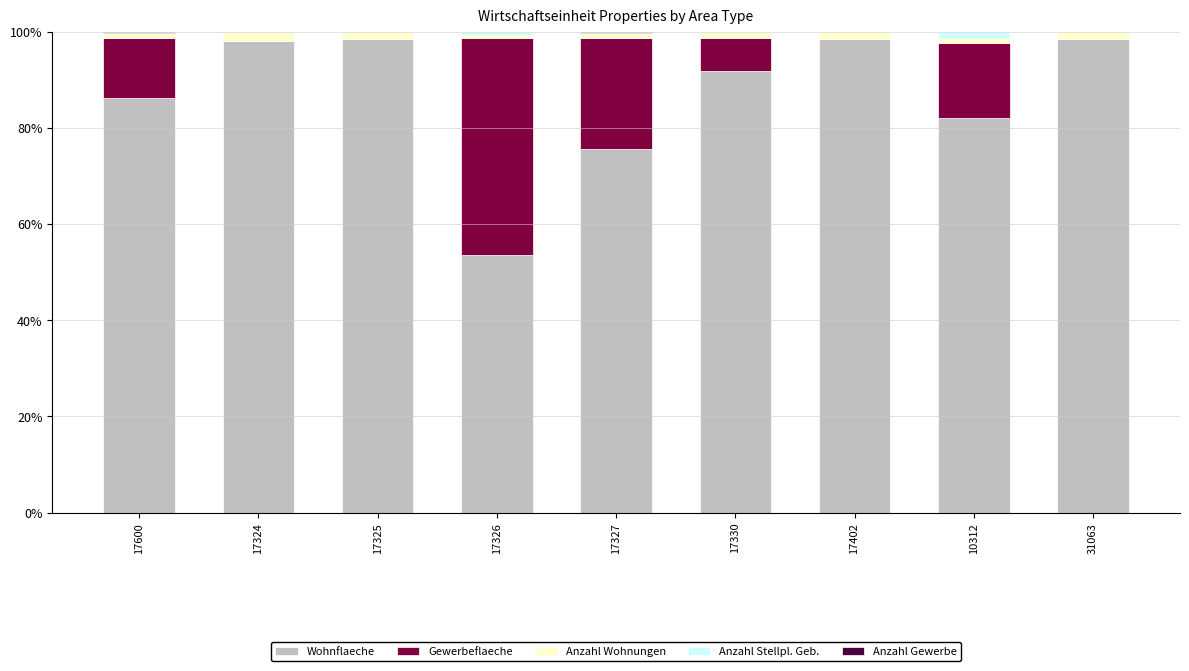

The value of Wohnflaeche at 17325 is 65.2. True or false?

False